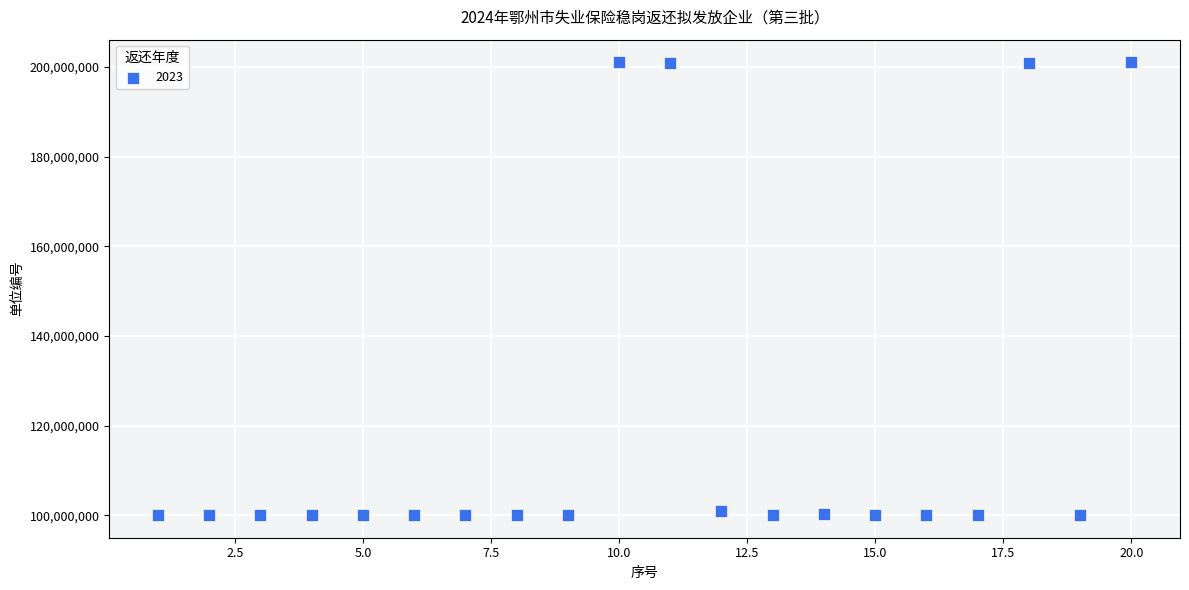

What is the range of Y values (max minus min)?

101022660